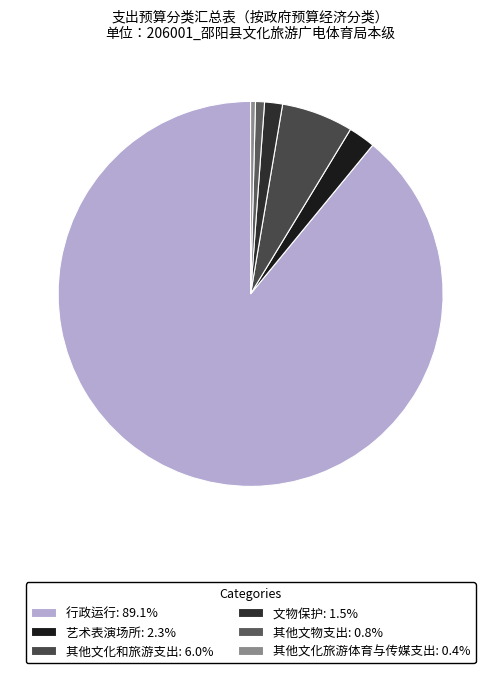

How many slices are in this pie chart?

6